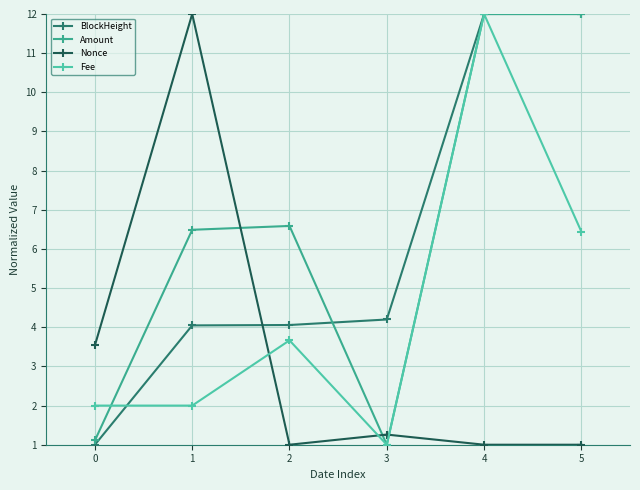

Between 0 and 3, which series saw the biggest shift?

BlockHeight